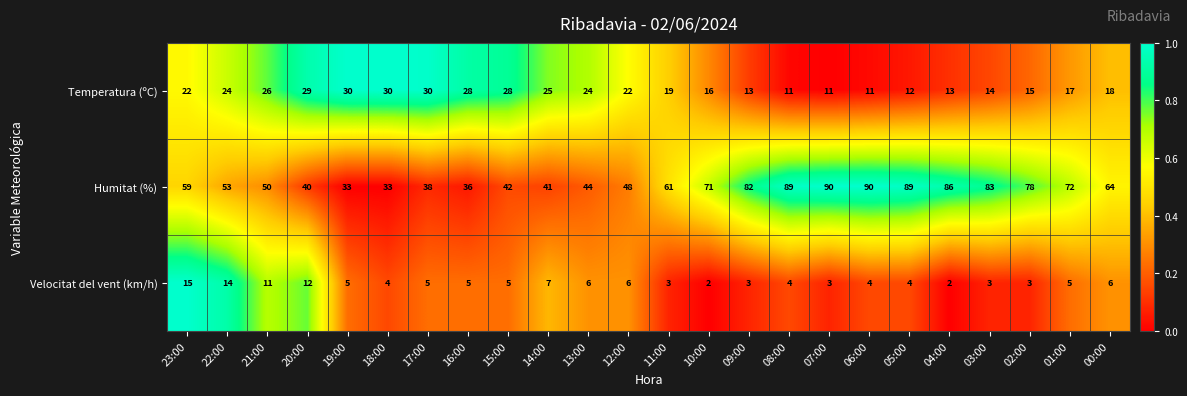

What is the highest value of the Velocitat del vent (km/h) series?

15